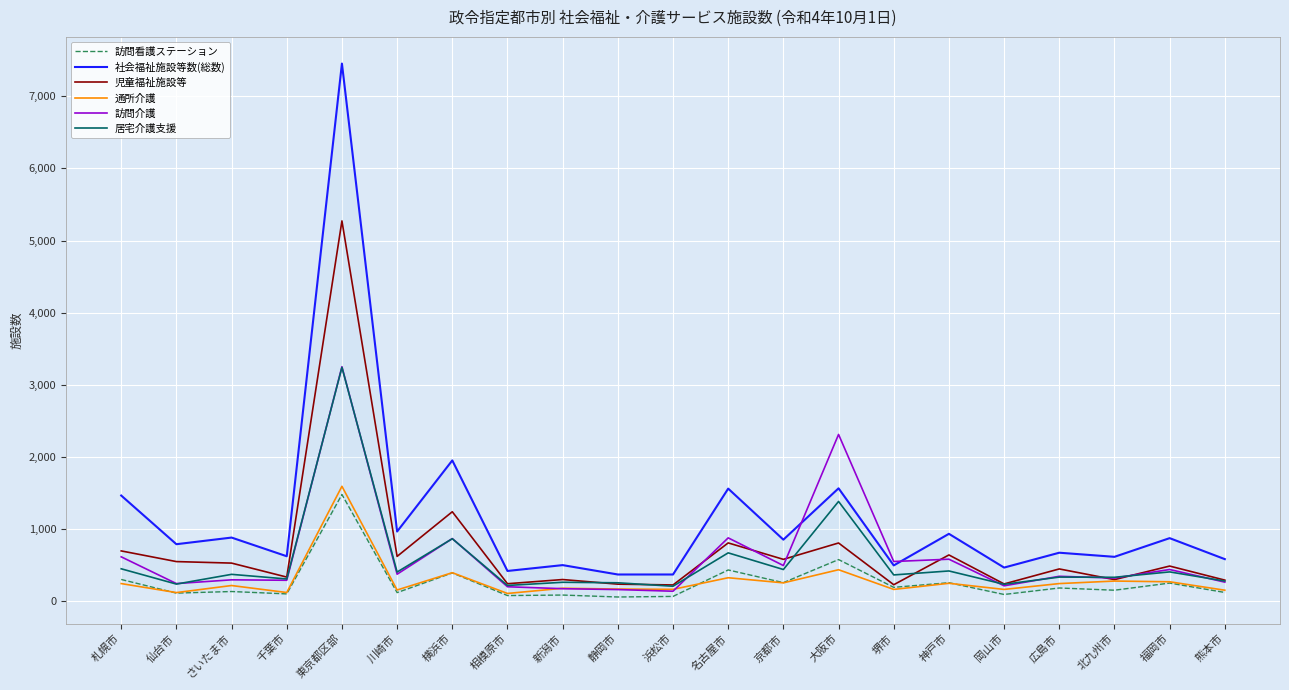

What is the difference between the second highest and second lowest values in the 訪問介護 series?

2151